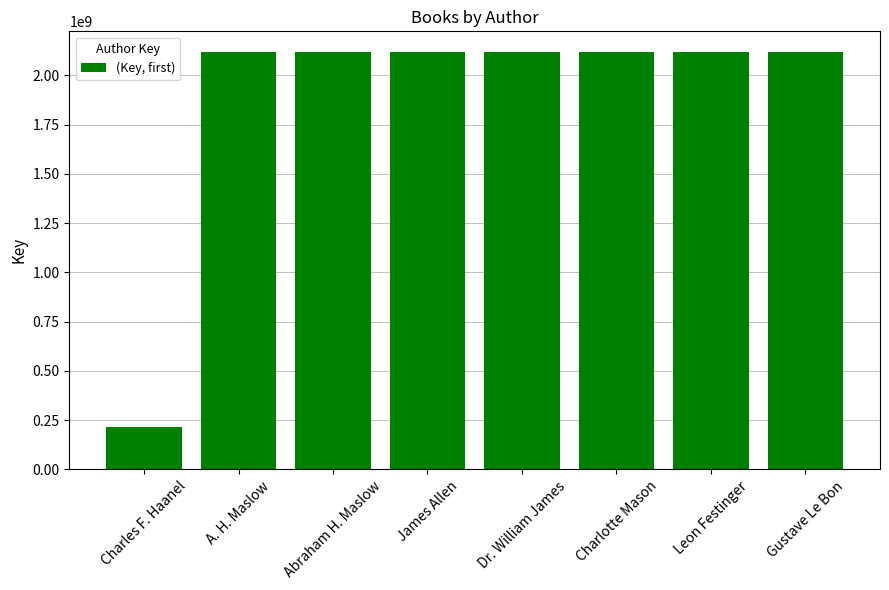

What is the smallest value displayed?

217412727